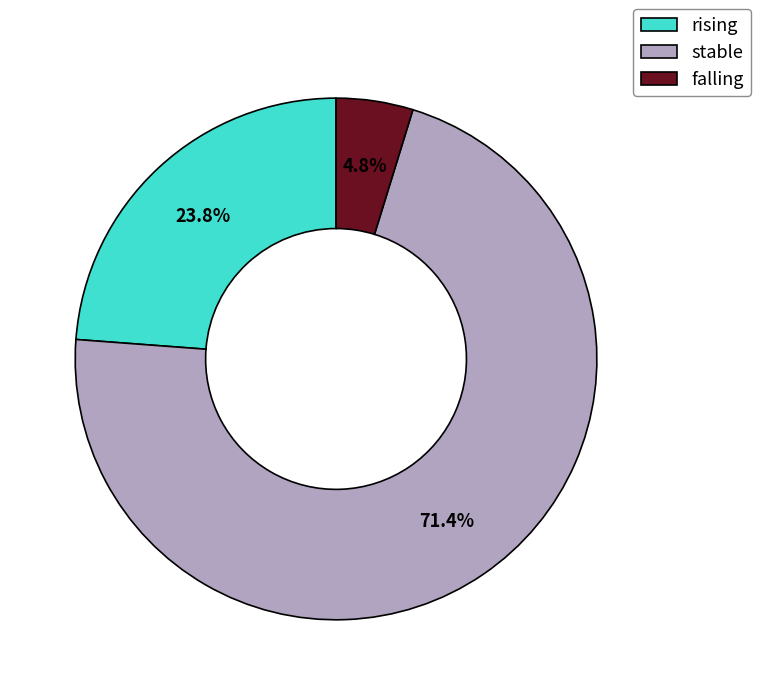

To the nearest percent, what is the difference between the falling and stable slice percentages?

67%